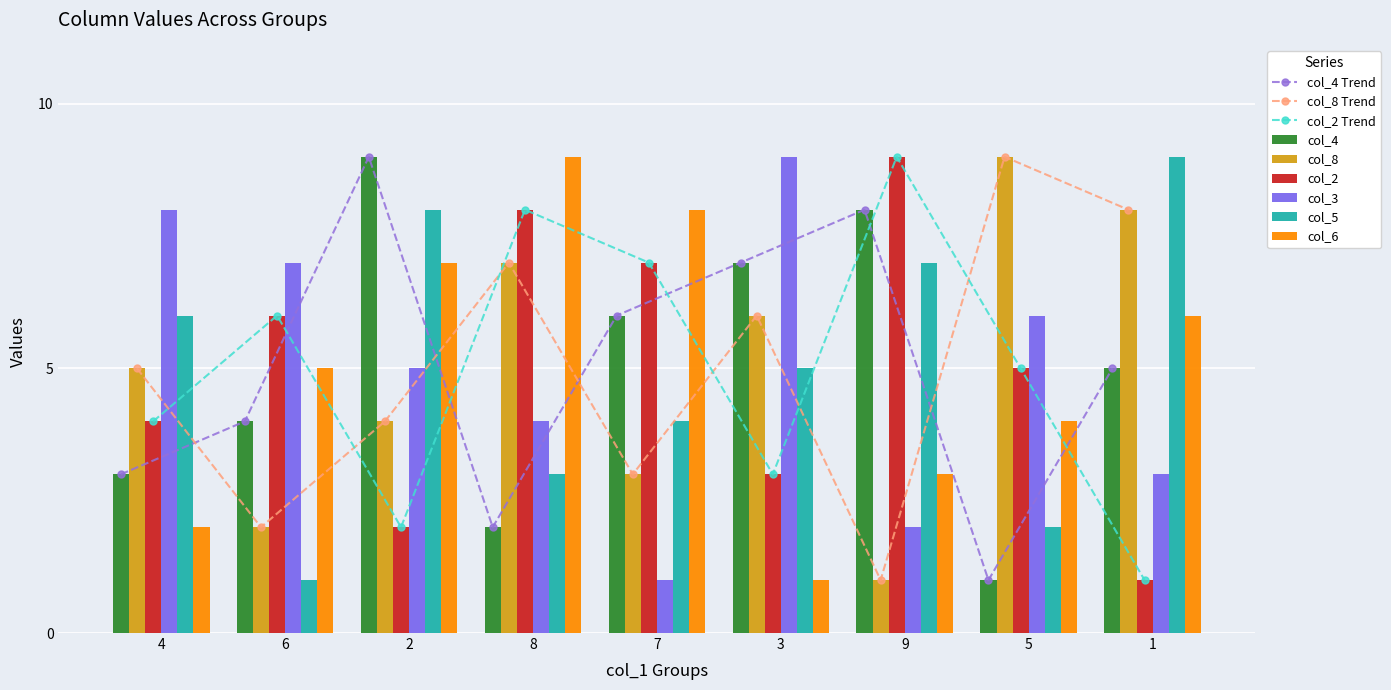

Are the bars grouped side by side (vs. stacked)?

Yes